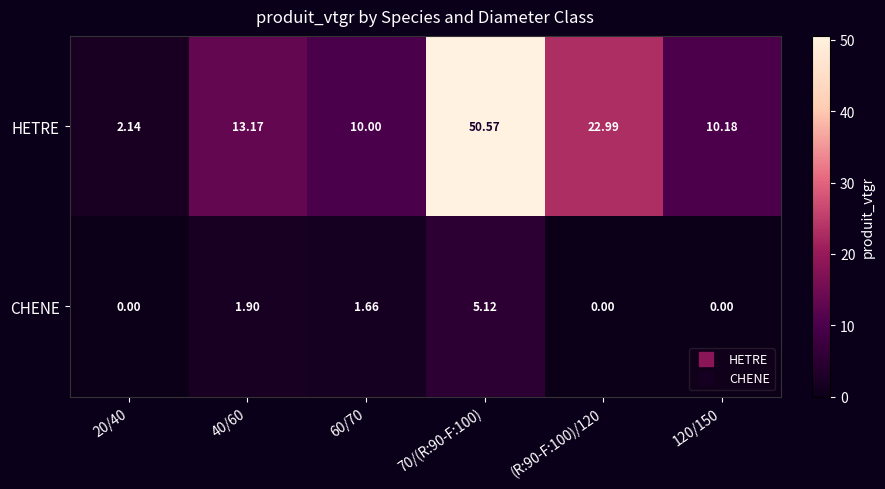

Rank the series by their average value, from lowest to highest.

CHENE, HETRE